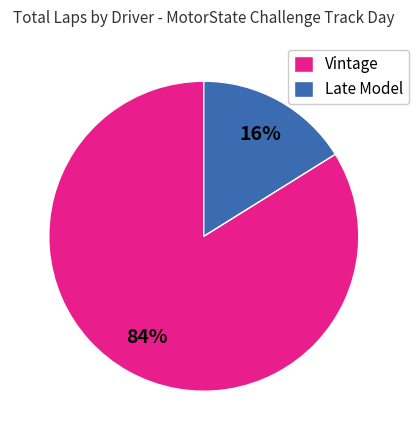

The Vintage slice represents 84% of the pie. True or false?

True